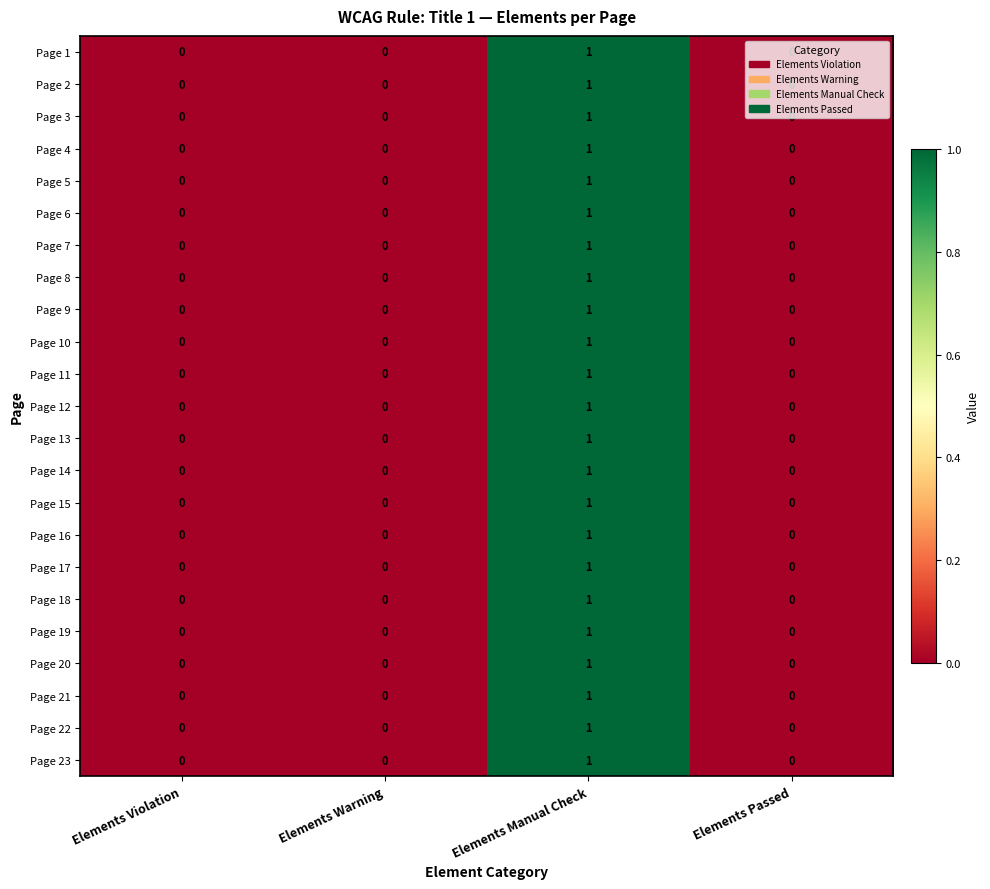

At which label does Page 6 reach its peak?

Elements Manual Check